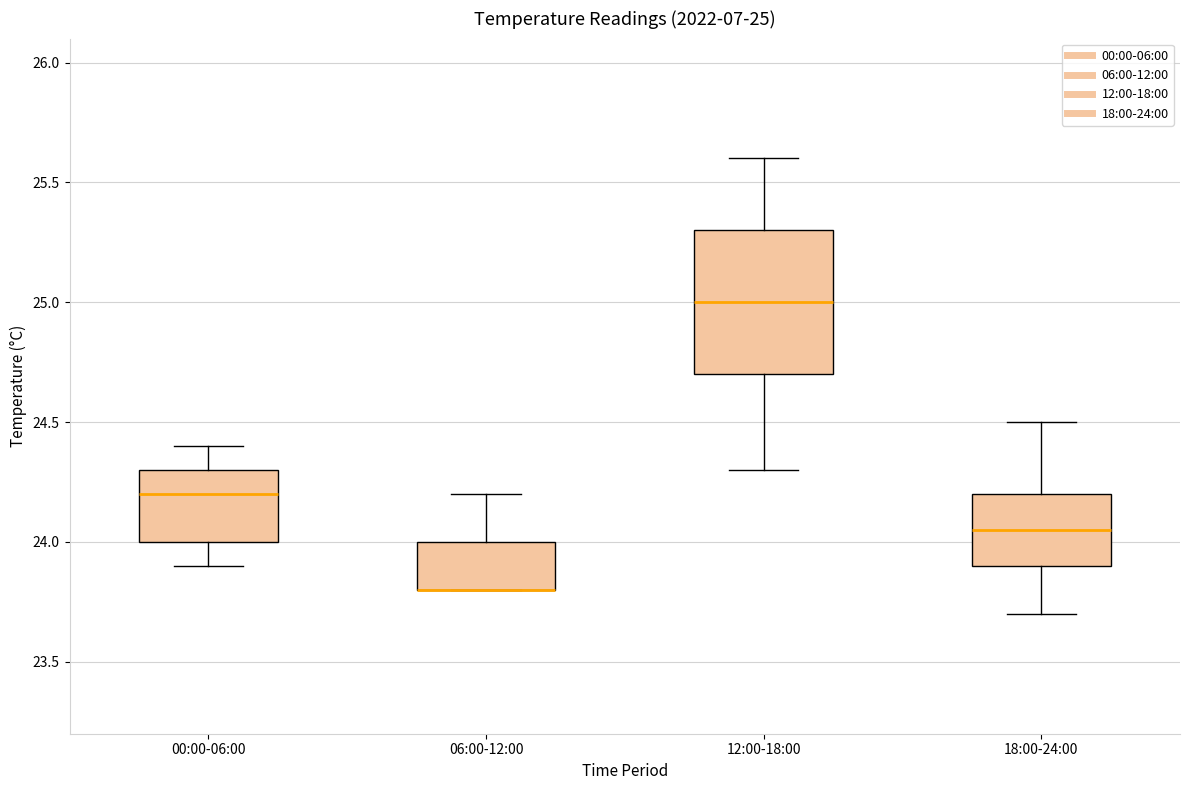

Which box is the tallest, from its lower edge to its upper edge?

12:00-18:00